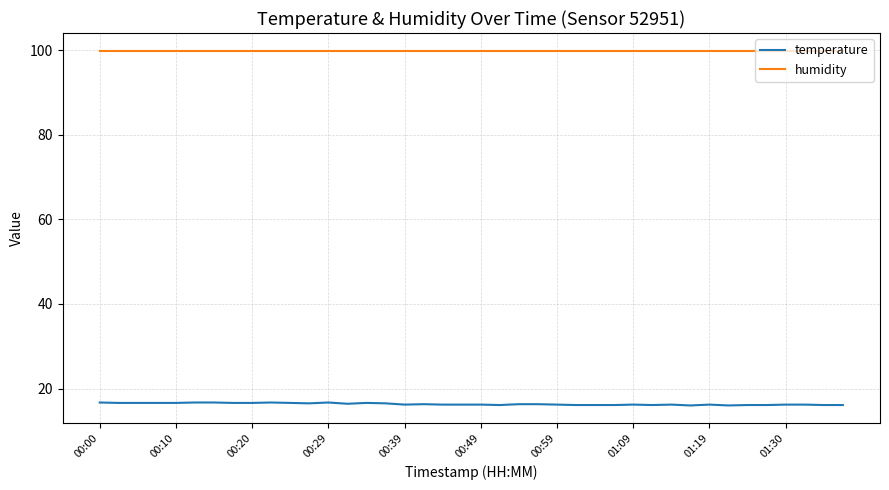

What is the greatest value displayed?

99.9